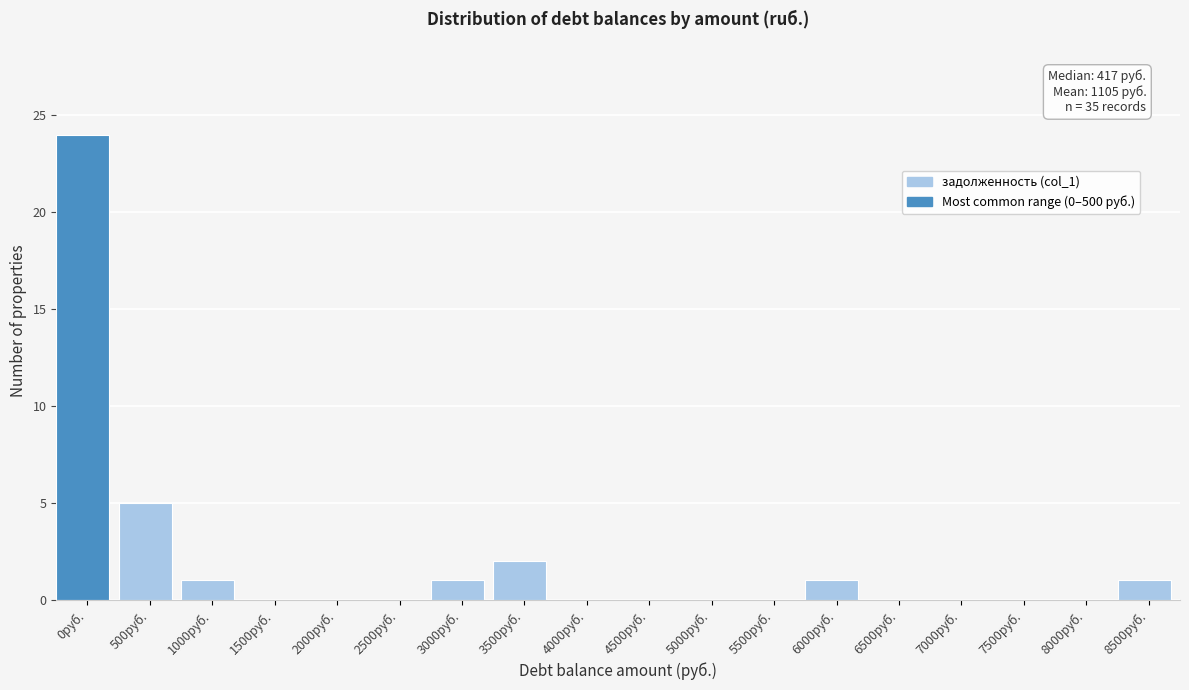

Reading left to right, extract all data points from this chart.

0руб.=24	500руб.=5	1000руб.=1	1500руб.=0	2000руб.=0	2500руб.=0	3000руб.=1	3500руб.=2	4000руб.=0	4500руб.=0	5000руб.=0	5500руб.=0	6000руб.=1	6500руб.=0	7000руб.=0	7500руб.=0	8000руб.=0	8500руб.=1